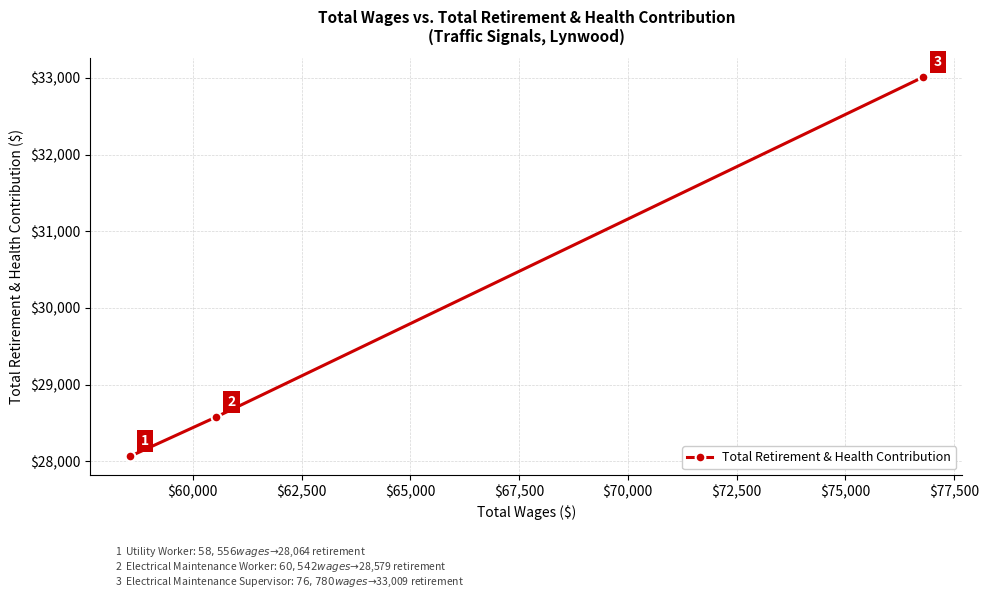

How many lines are shown in the chart?

1